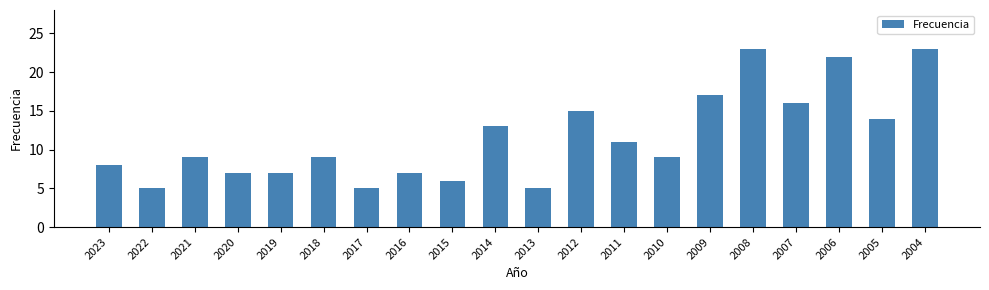

What is the greatest value displayed?

23